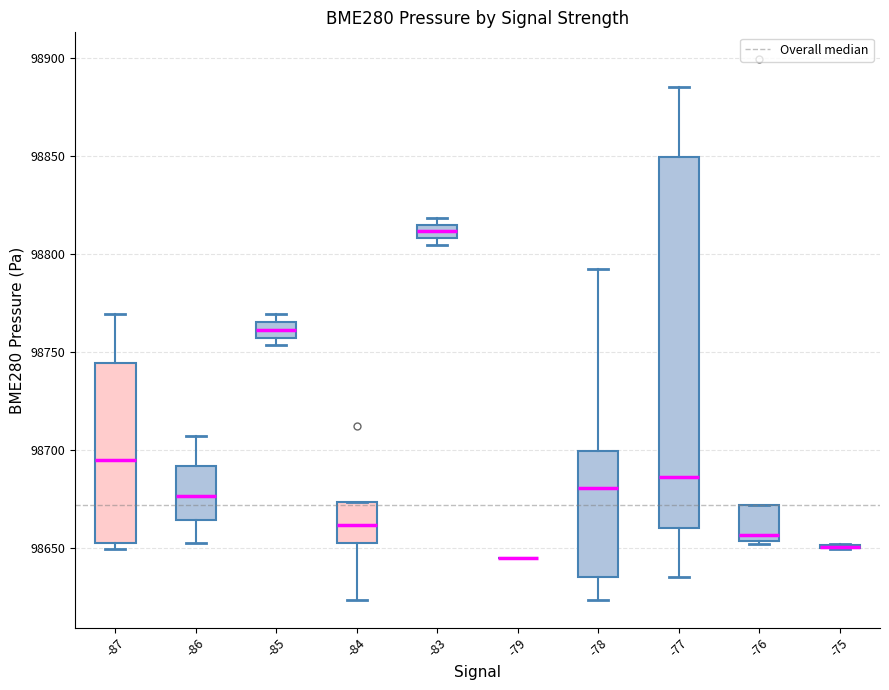

Which box is the tallest, from its lower edge to its upper edge?

-77